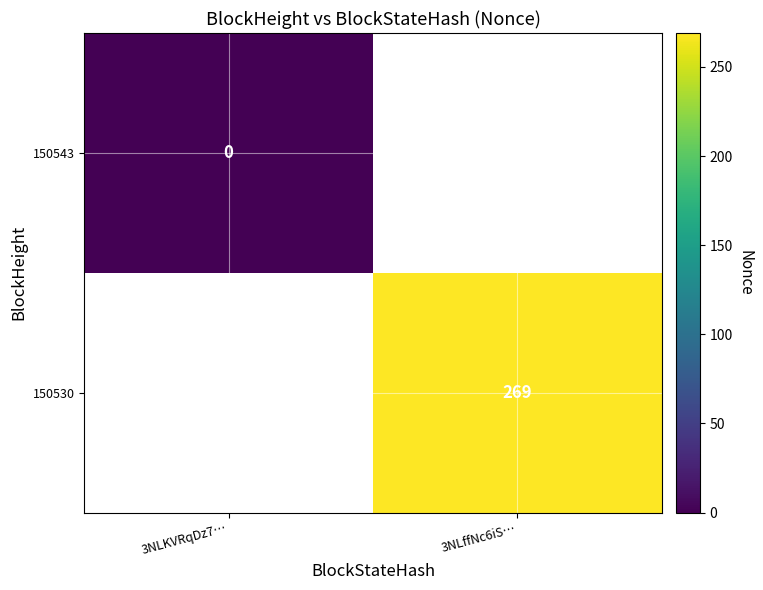

Which category has the highest value across all series?

3NLffNc6iS…